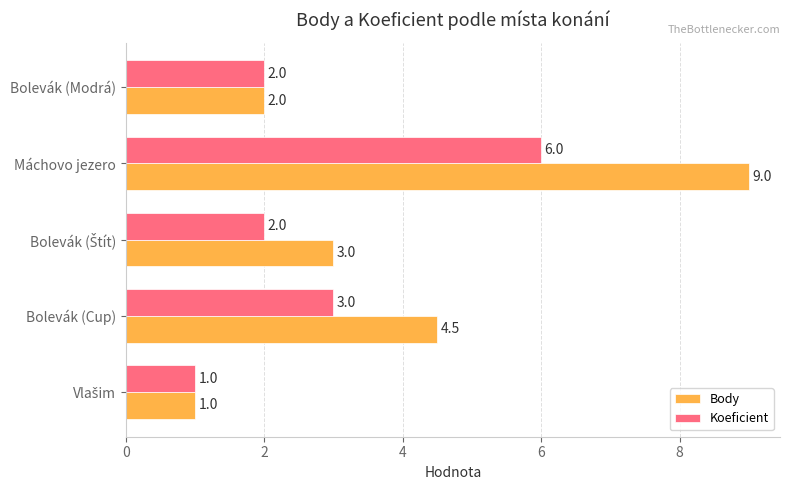

What is the average value of the Body series?

3.9